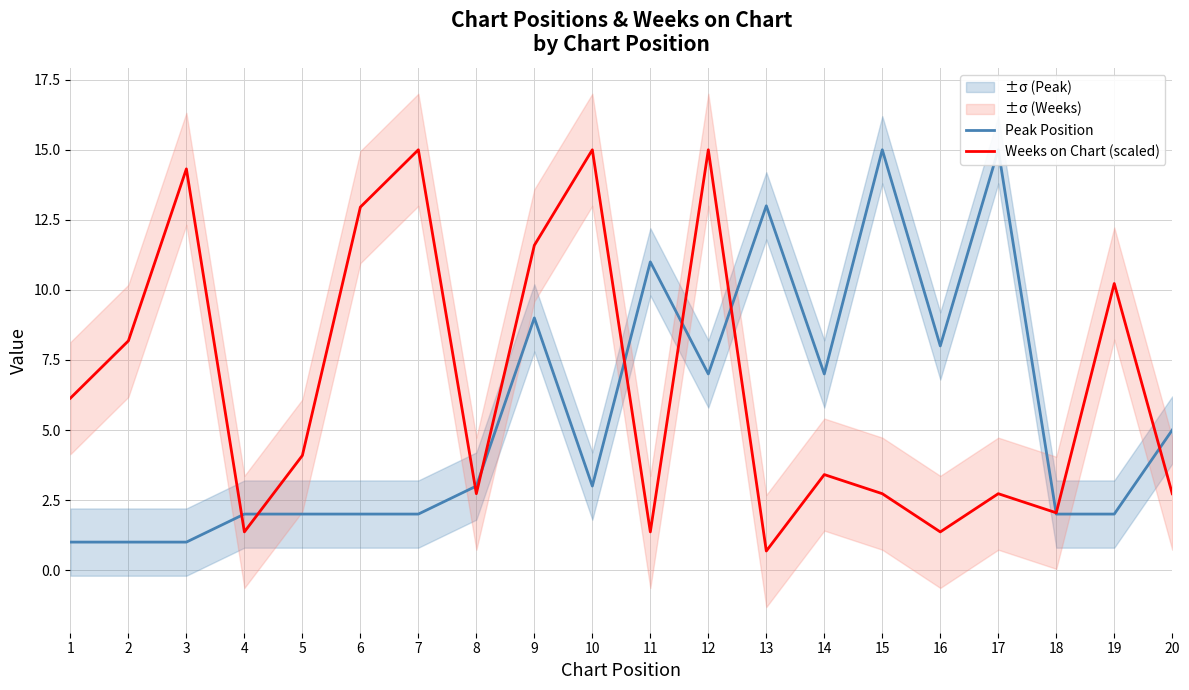

What is the value of the Peak Position point at the 15th from the left?

15.0